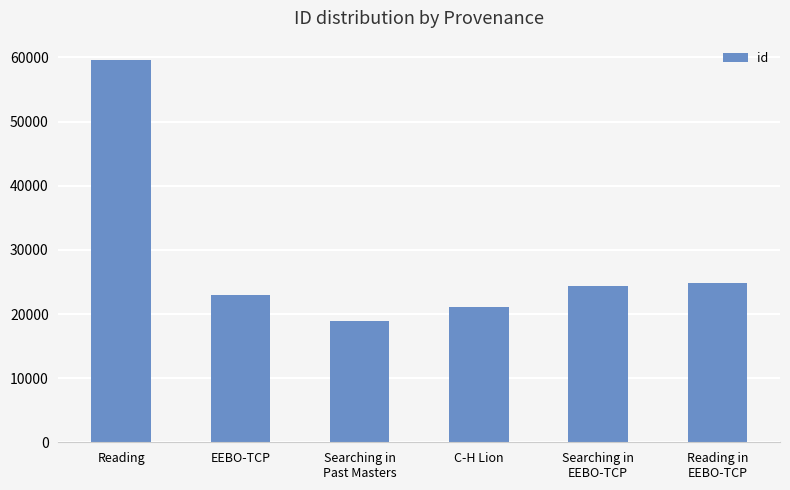

Are the bars horizontal?

No